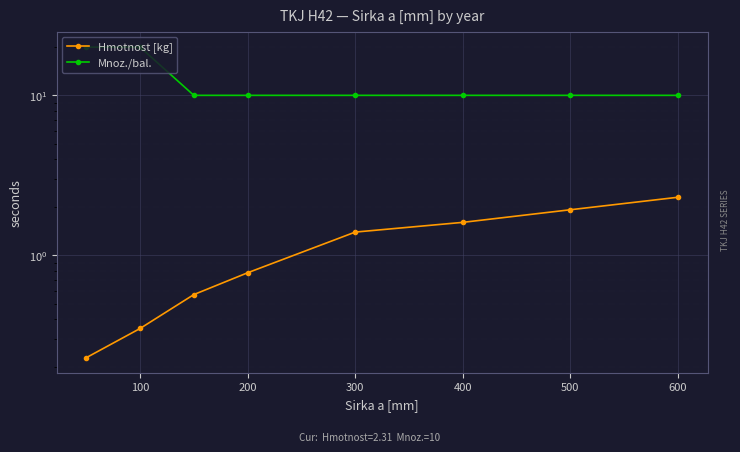

True or false: Mnoz./bal. and Hmotnost [kg] cross at least once.

False